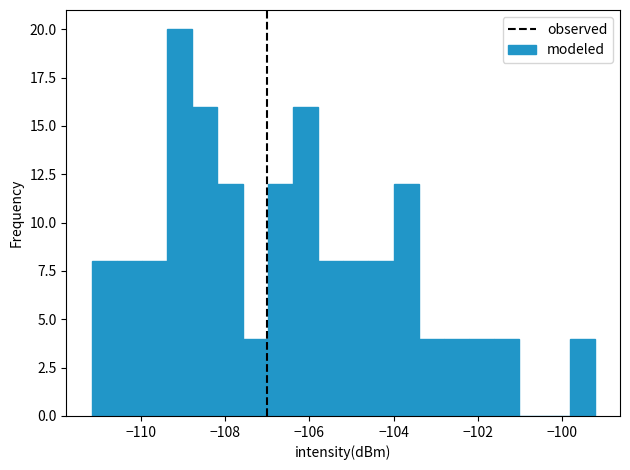

Around what value on the x-axis is the tallest bar? Give the approximate position of its centre, as read against the axis.

-109.0